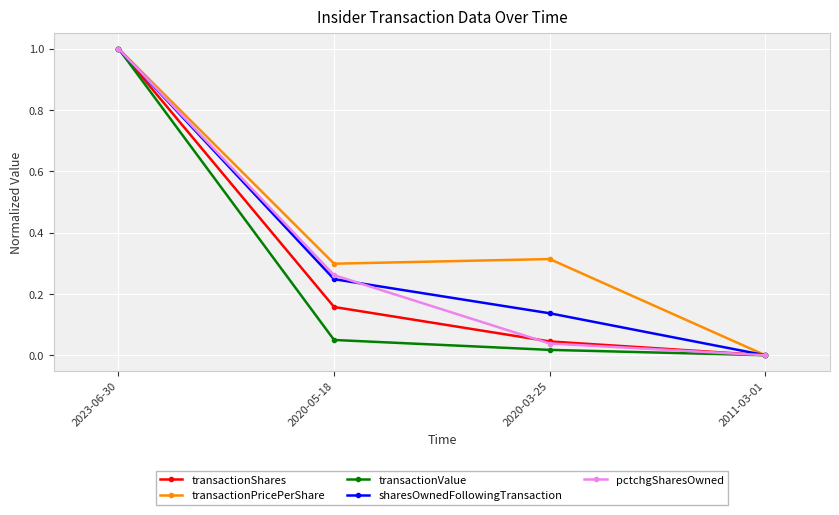

List the labels in order of transactionValue value, smallest first.

2011-03-01, 2020-03-25, 2020-05-18, 2023-06-30